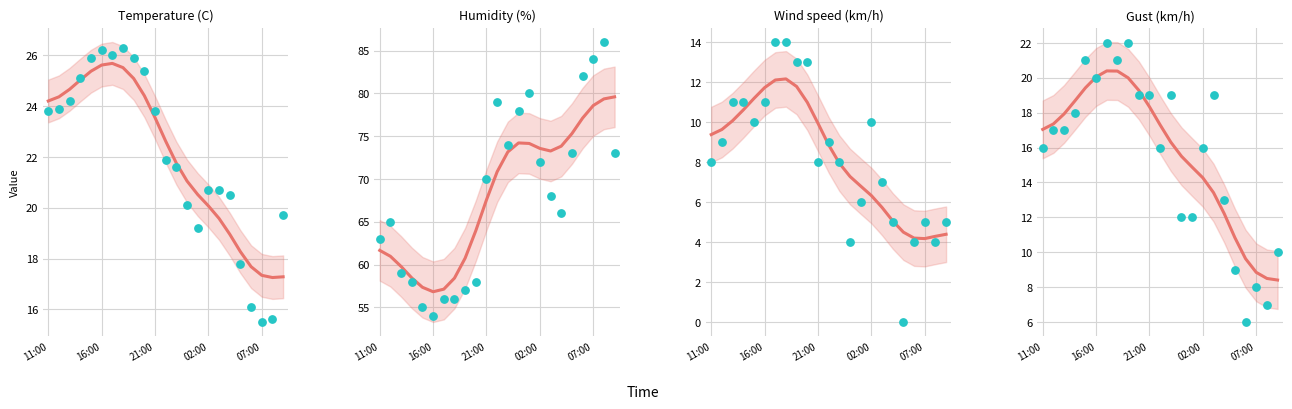

Is the value of Wind speed (km/h) at 02/06 12:00 greater than the value of Humidity (%) at 02/06 11:00?

No